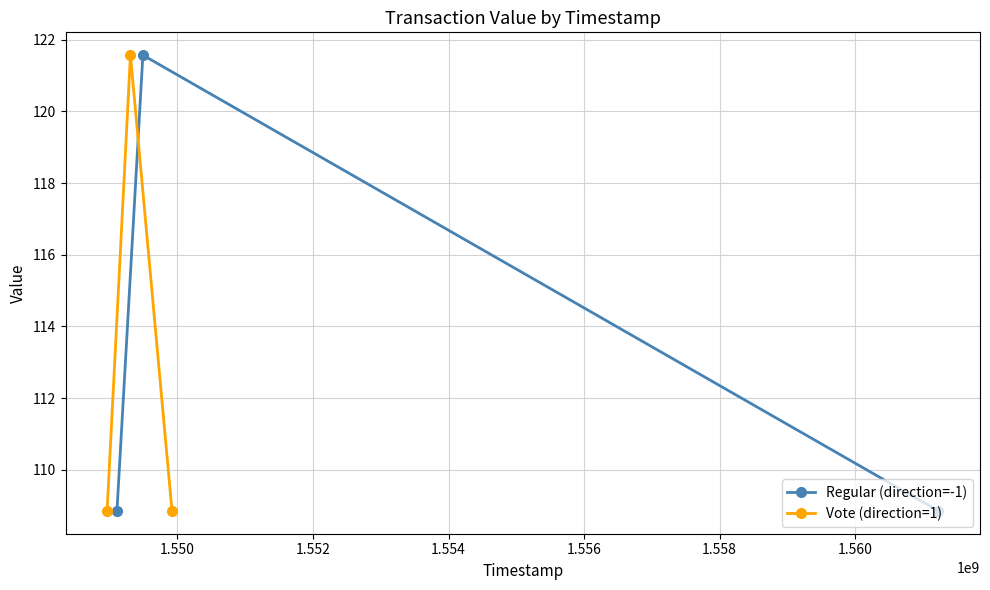

Does the chart display data point markers on the line(s)?

Yes